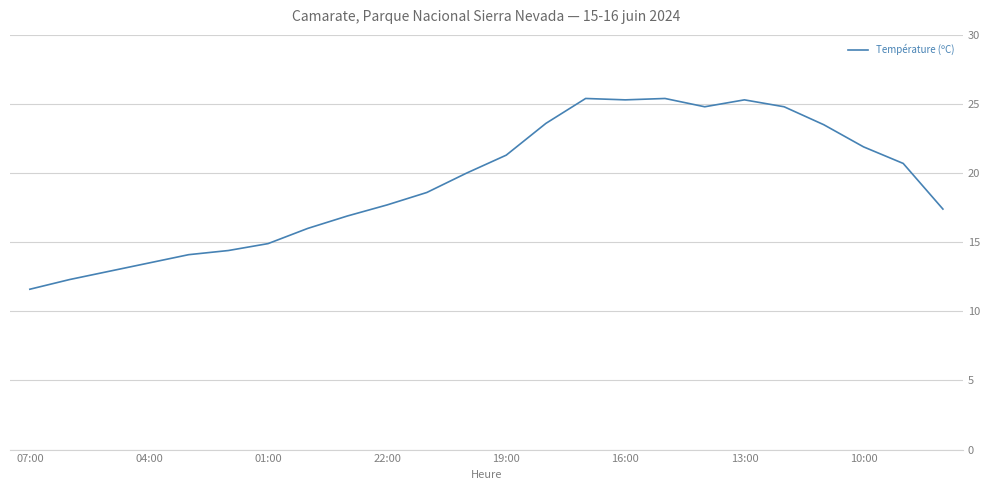

What is the smallest value displayed?

11.6